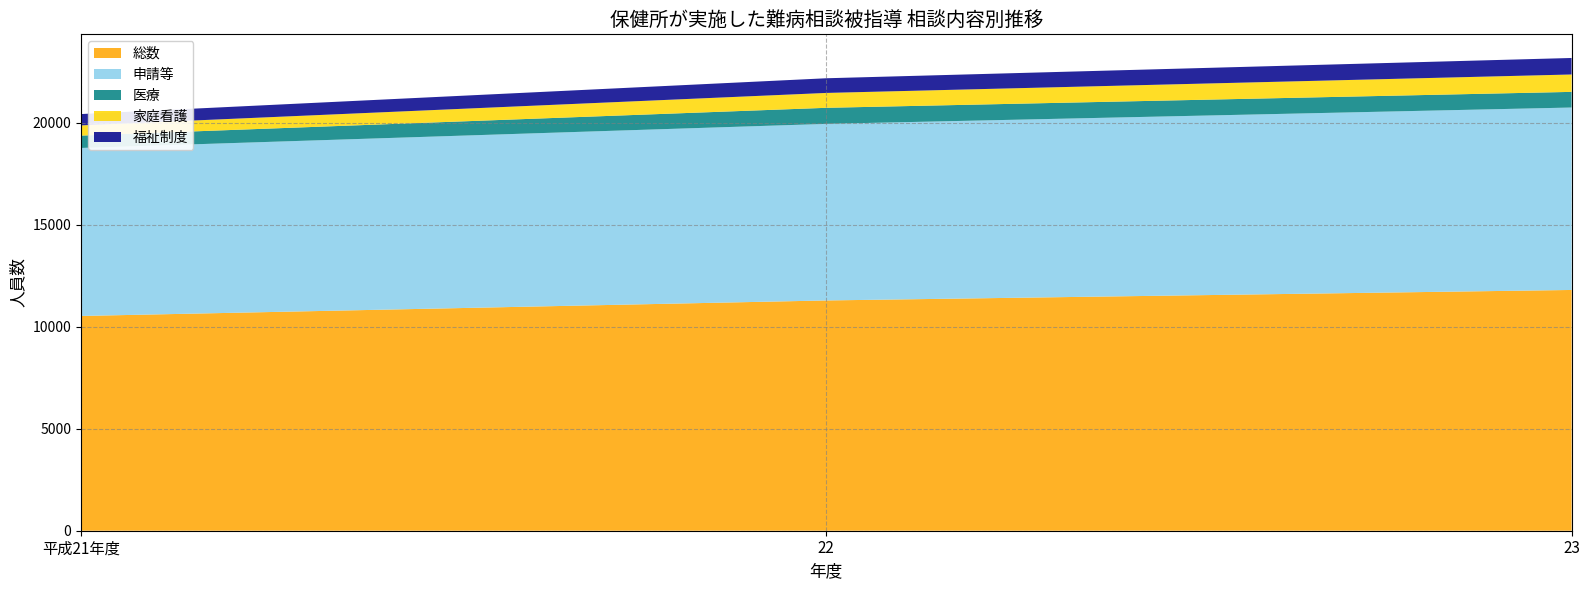

Reading right to left, what are all the values shown in this chart?

総数: 23=11797	22=11283	平成21年度=10523
申請等: 23=8939	22=8652	平成21年度=8232
医療: 23=767	22=787	平成21年度=606
家庭看護: 23=852	22=729	平成21年度=499
福祉制度: 23=809	22=719	平成21年度=556